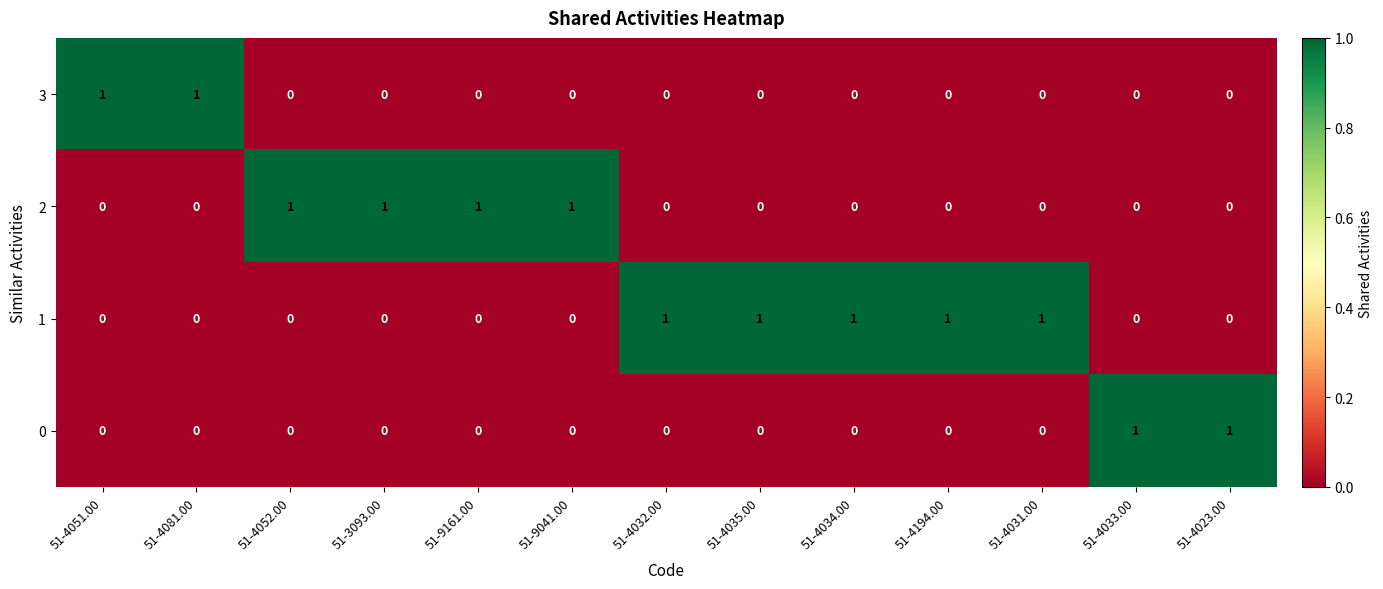

True or false: 1 has a value of 0 at 51-4081.00.

True